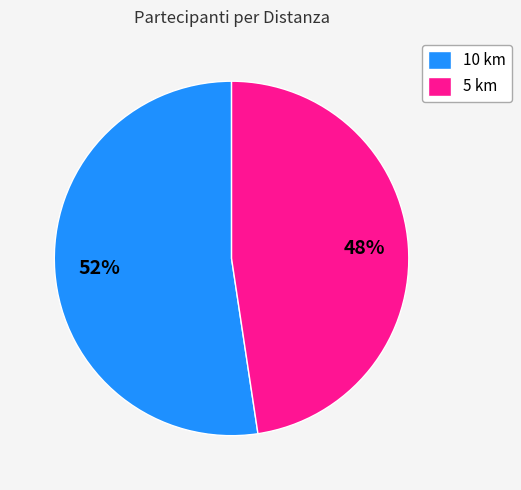

Rank the categories by value from highest to lowest.

10 km, 5 km